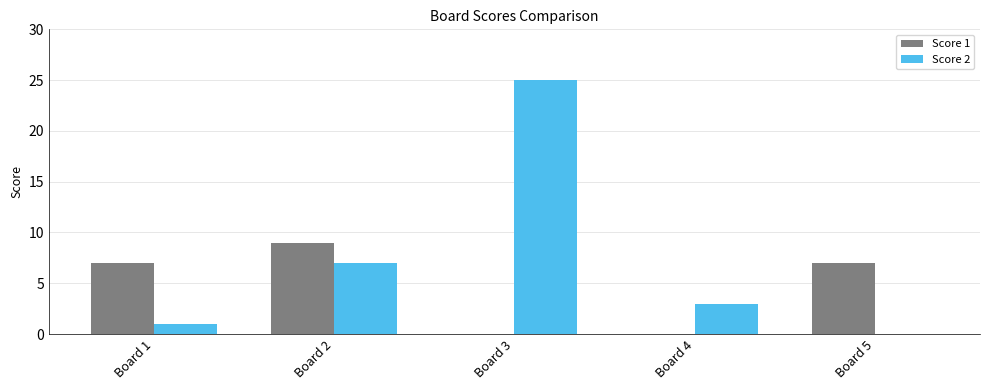

What is the difference between the Score 1 values at Board 3 and Board 5?

7